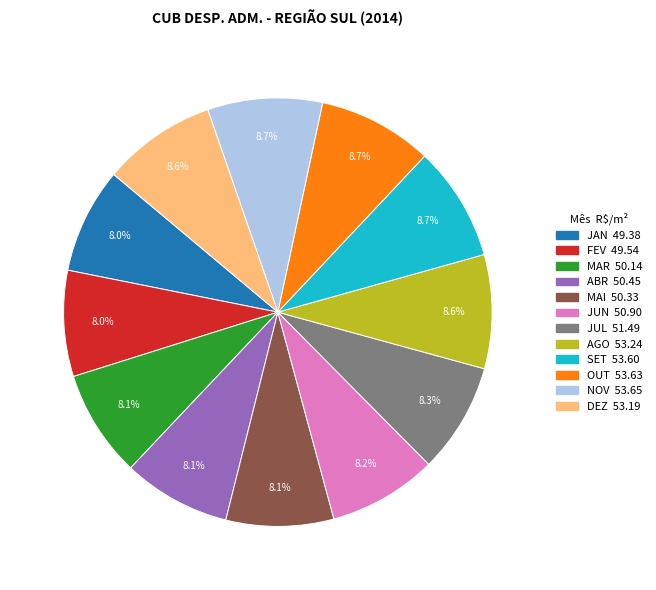

To the nearest percent, what is the average slice percentage?

8%